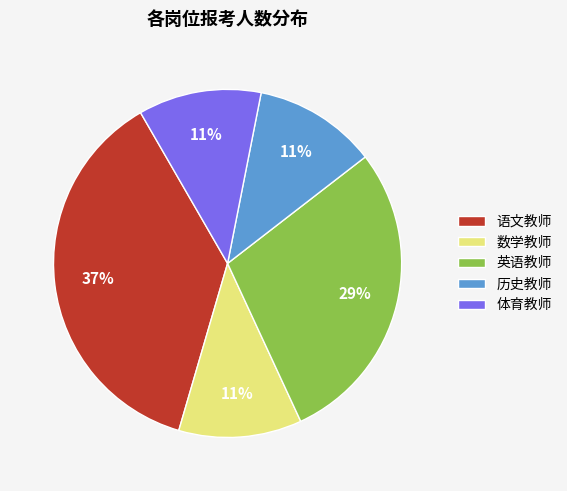

What percentage is the 语文教师 slice, to the nearest percent?

37%